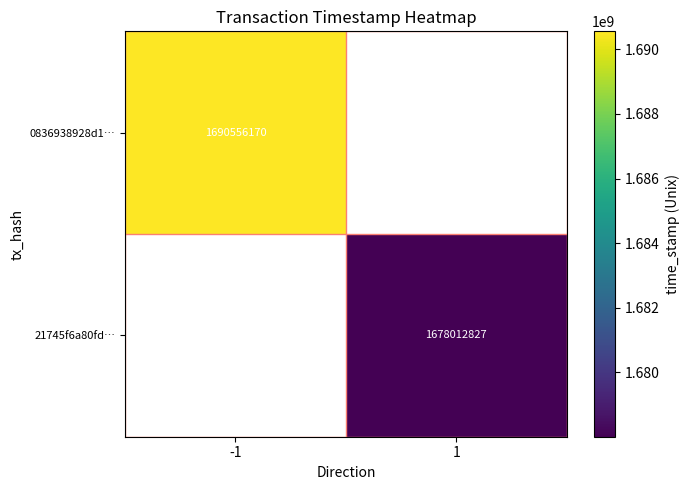

True or false: 0836938928d1… has a value of 1690556170 at -1.

True